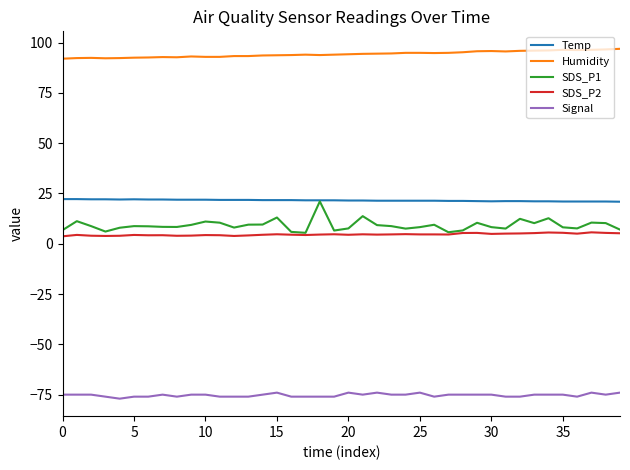

Which series has the largest total across all categories?

Humidity